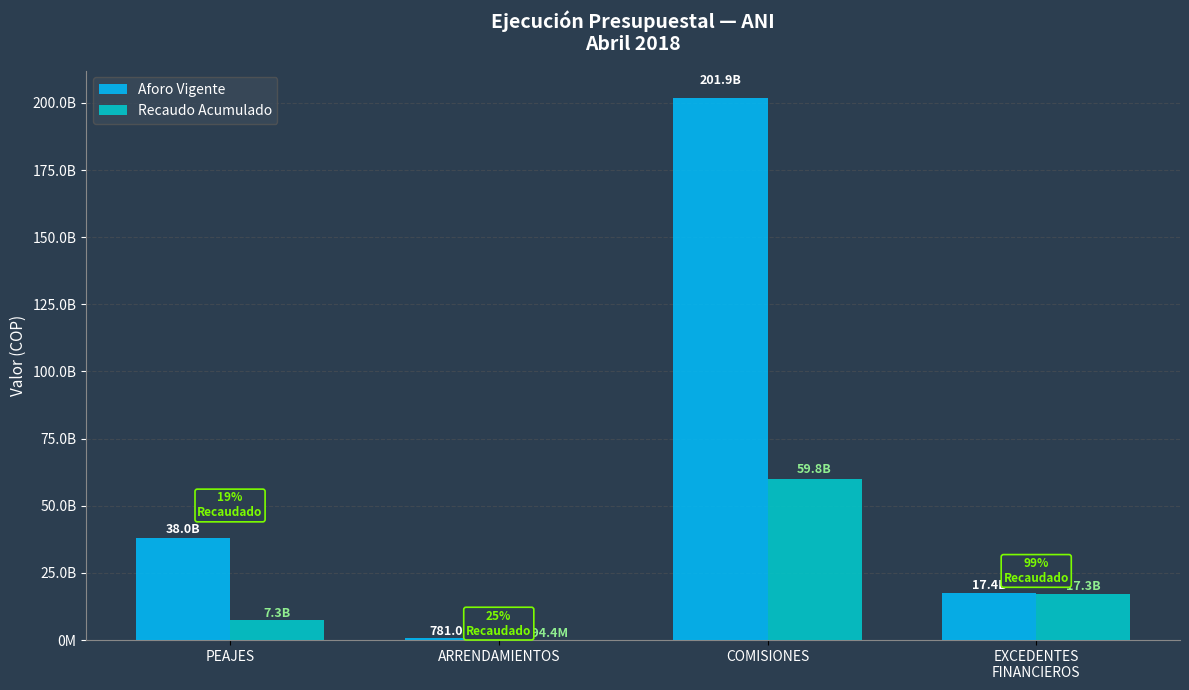

What is the average value of the Aforo Vigente series?

64542175991.5